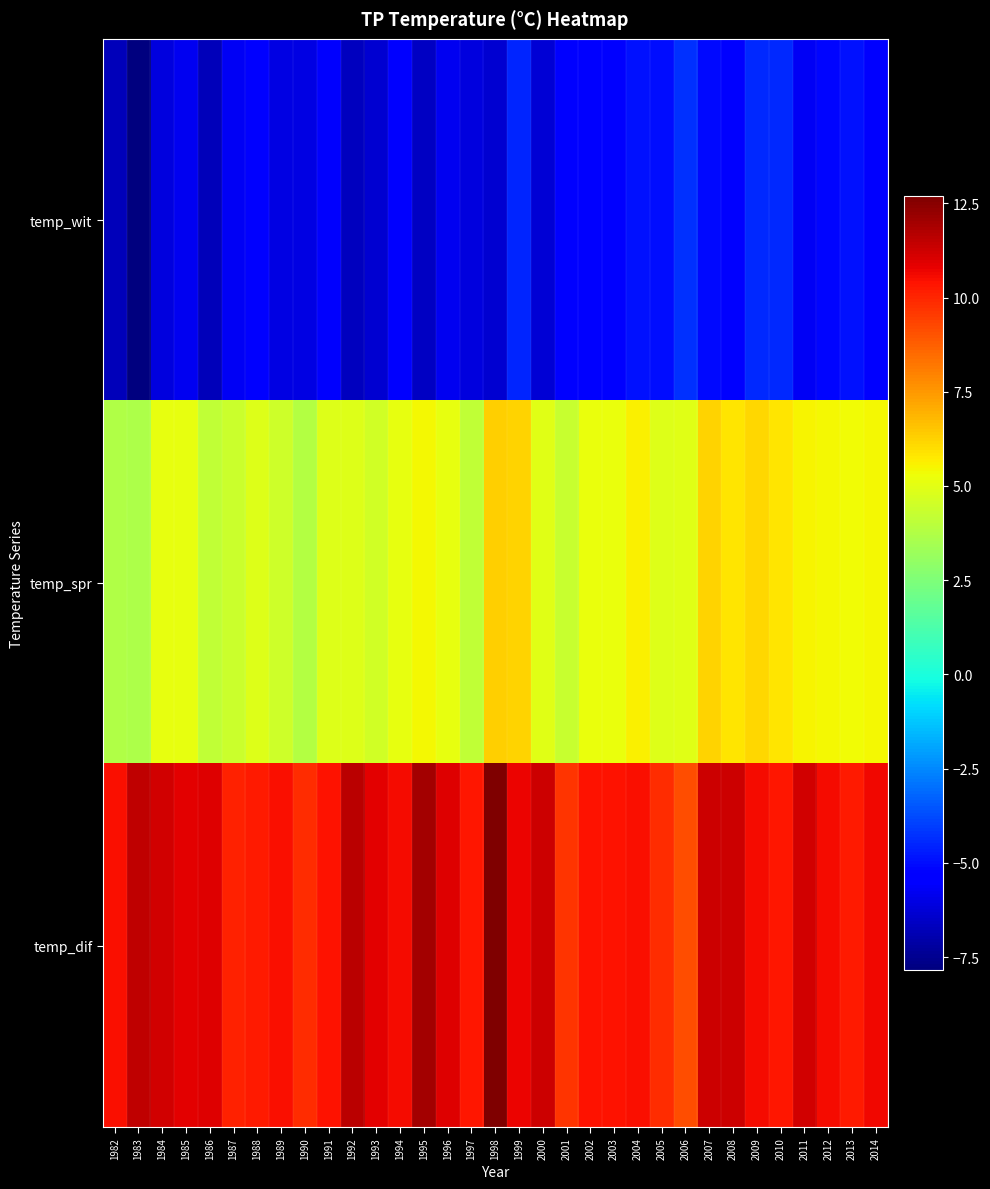

Rank the series by their maximum value, from lowest to highest.

temp_wit, temp_spr, temp_dif